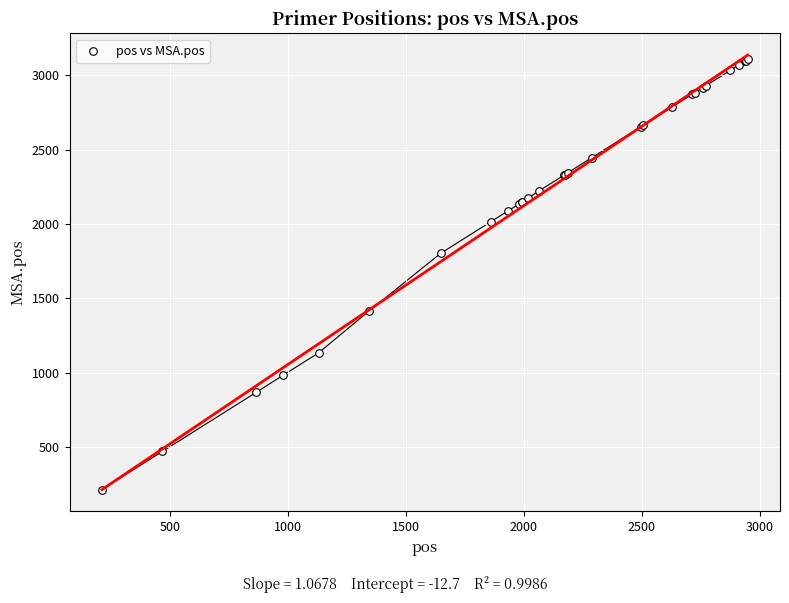

What Y value in the scatter plot is closest to 1660?

1803